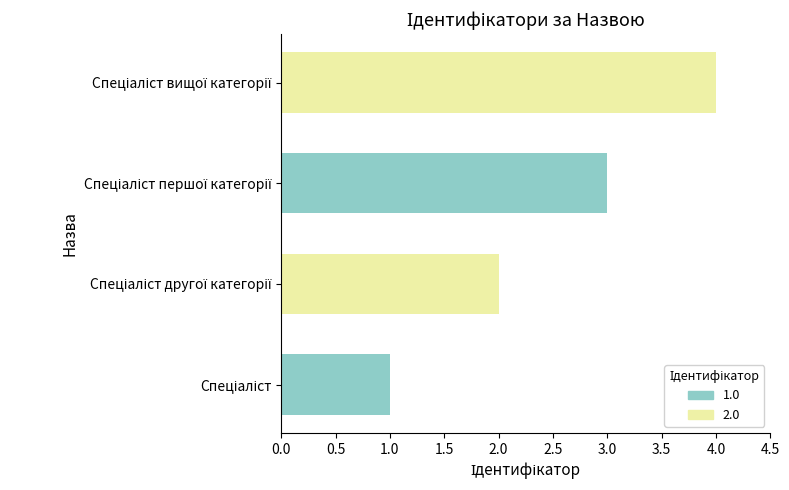

What is the greatest value displayed?

4